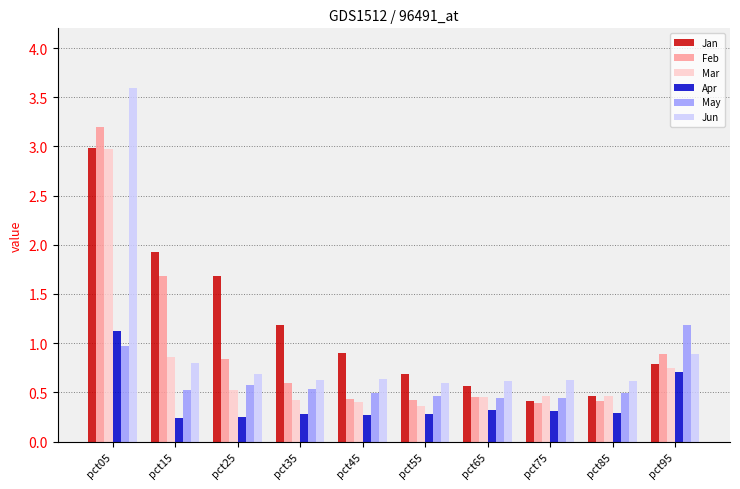

How many data points does each series have?

10